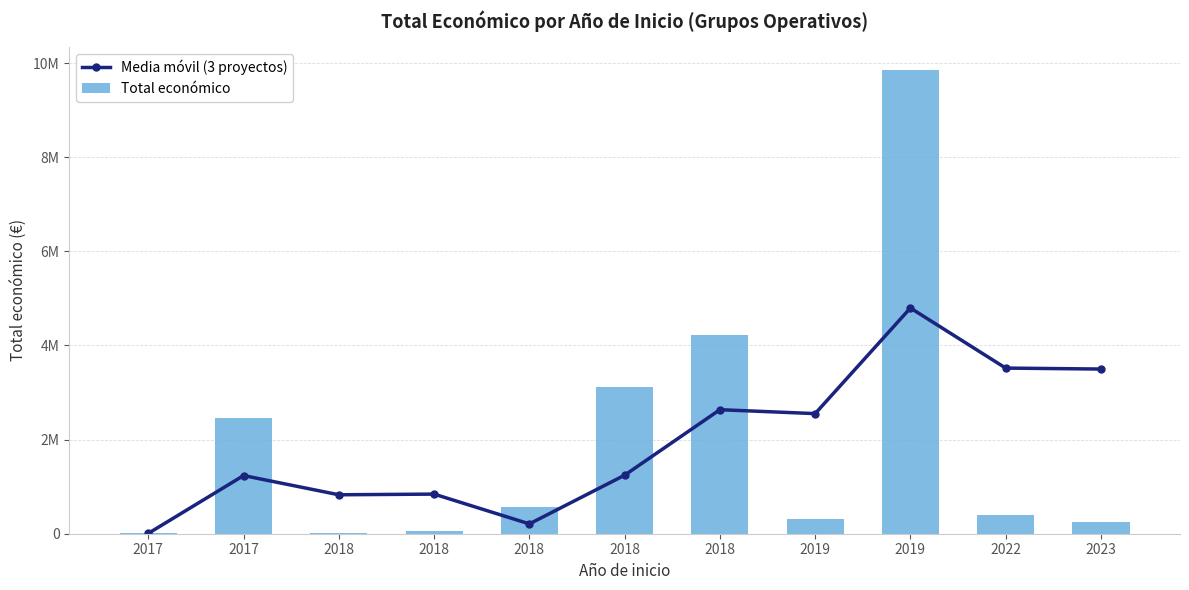

Read the Media móvil (3 proyectos) value at 2019.

4796760.7